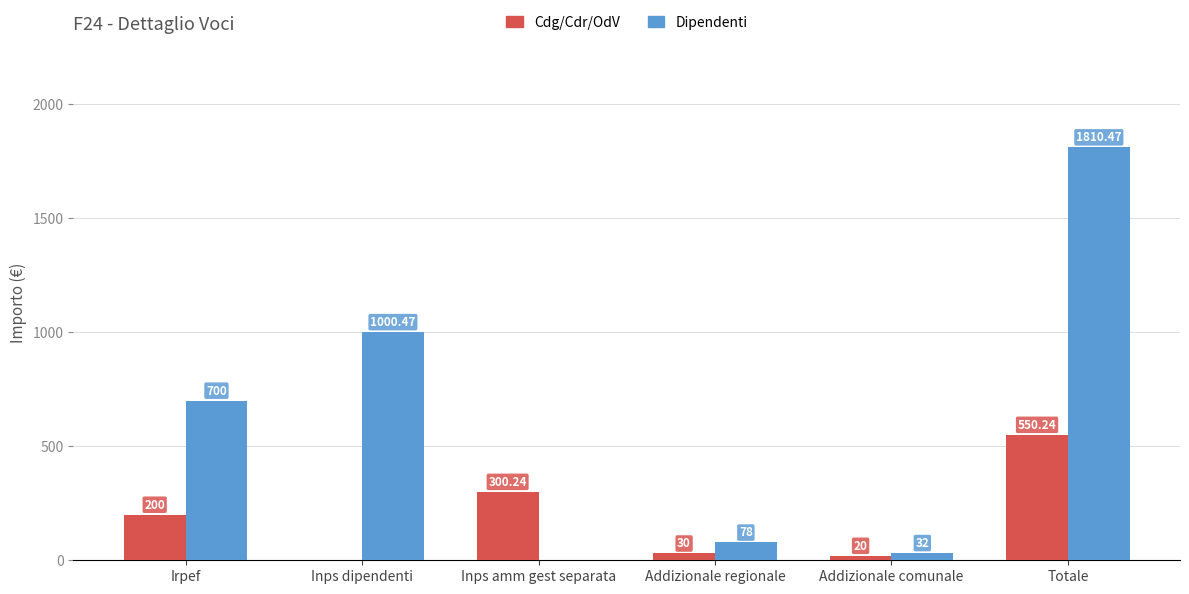

What is the approximate value of Cdg/Cdr/OdV at Totale?

550.2